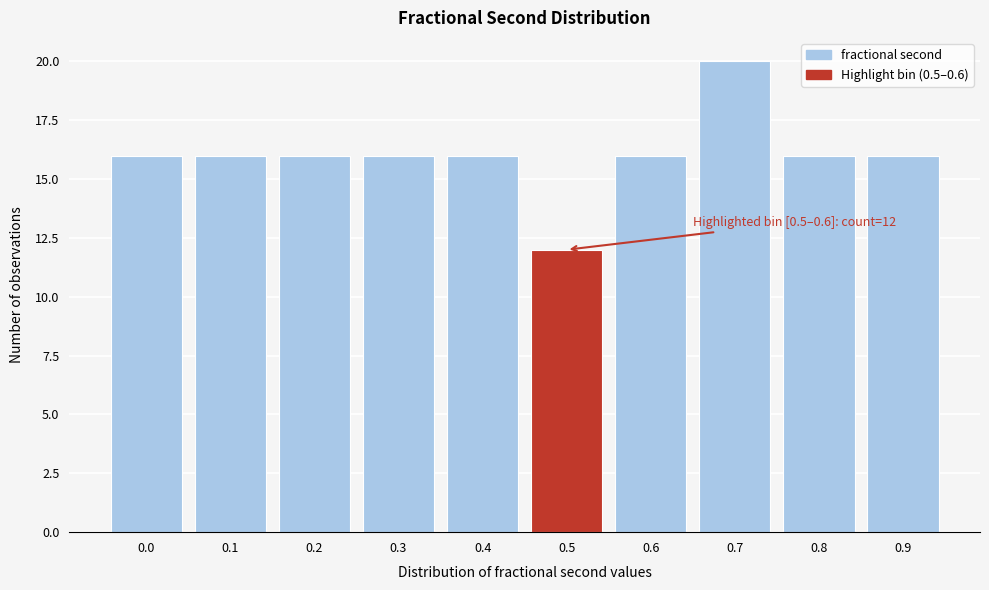

Reading left to right, extract all data points from this chart.

16	16	16	16	16	12	16	20	16	16